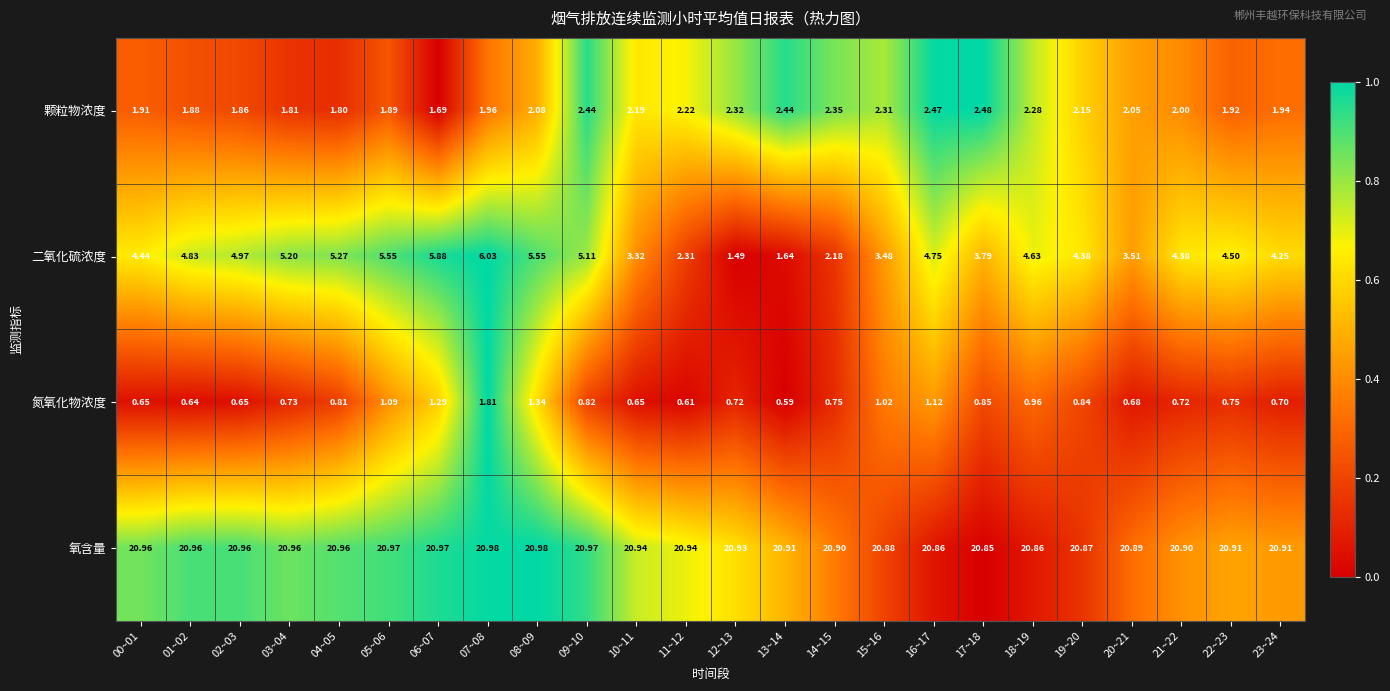

Between 18~19 and 20~21, which series saw the biggest shift?

二氧化硫浓度